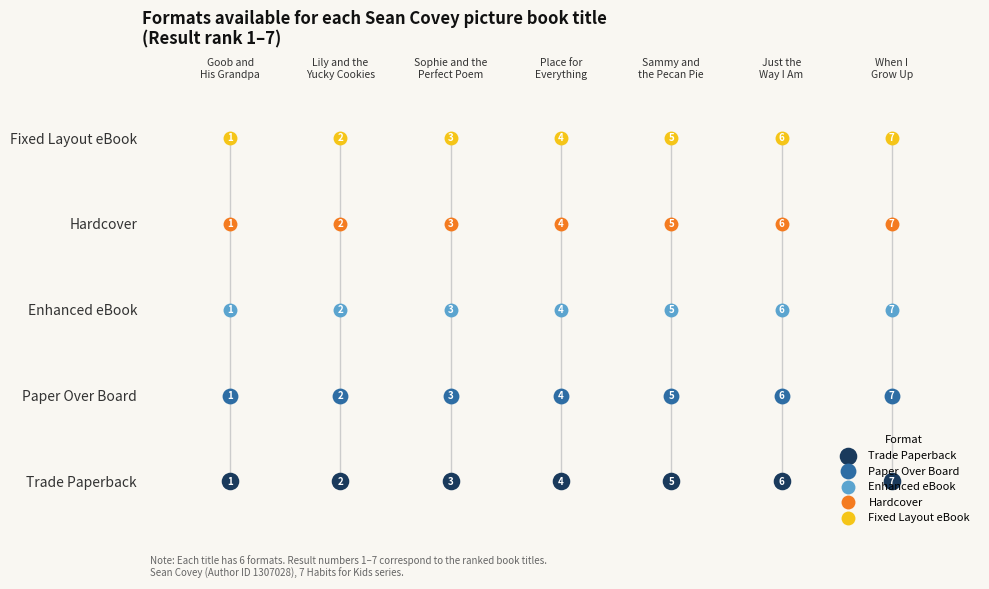

Is the value of Hardcover at Sophie and the
Perfect Poem greater than the value of Trade Paperback at Goob and
His Grandpa?

Yes